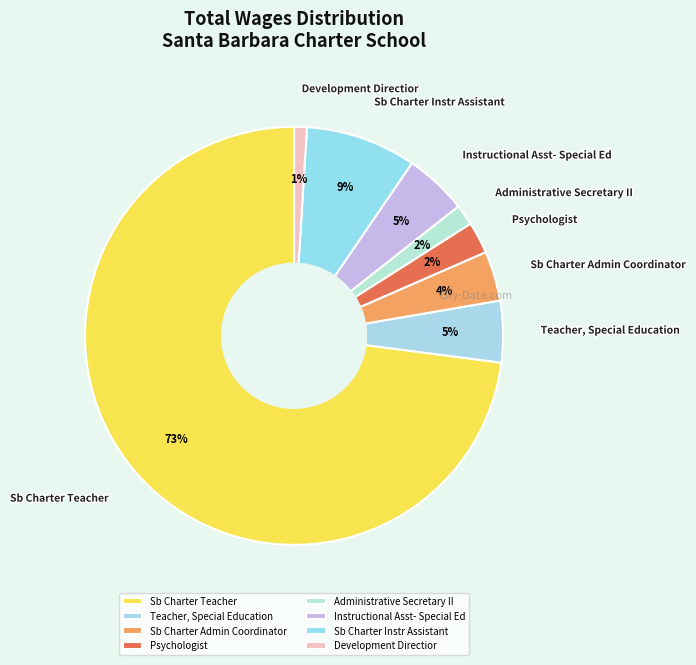

How many slices are in this pie chart?

8